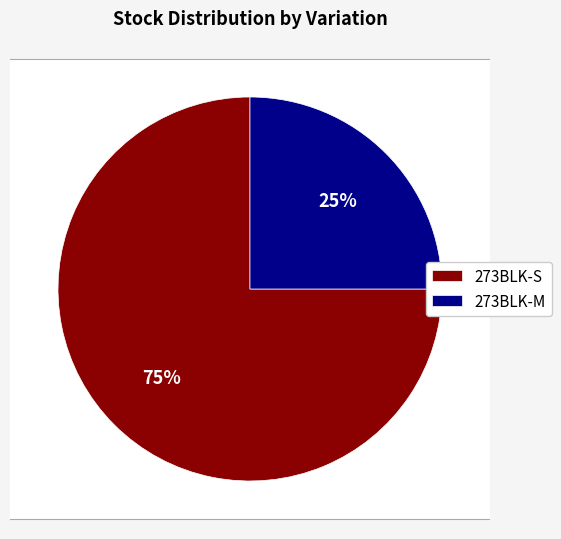

How many slices are in this pie chart?

2